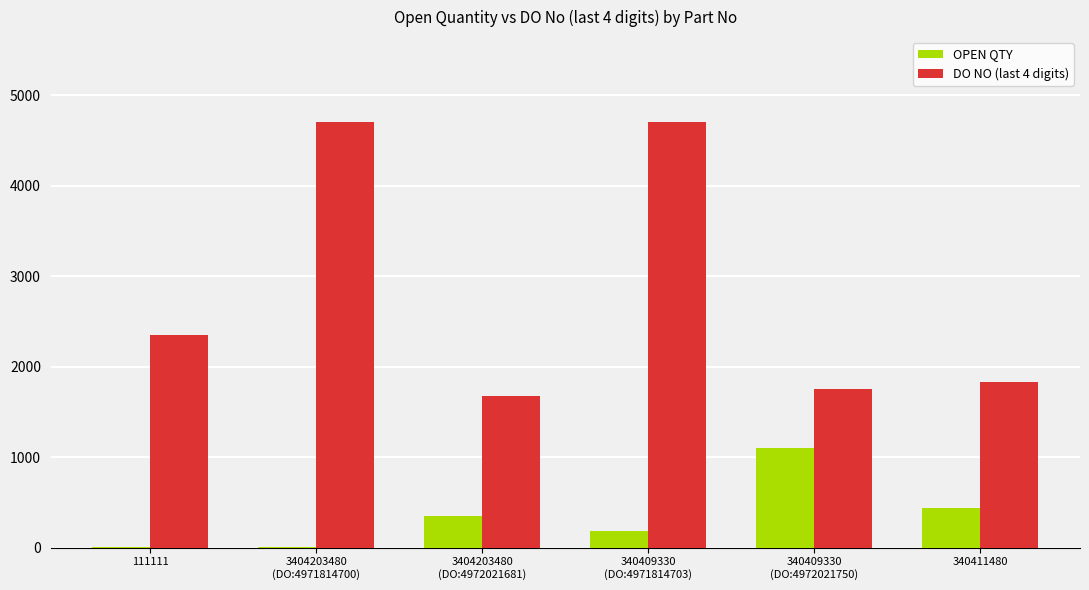

What are all the series names shown in the legend?

OPEN QTY, DO NO (last 4 digits)